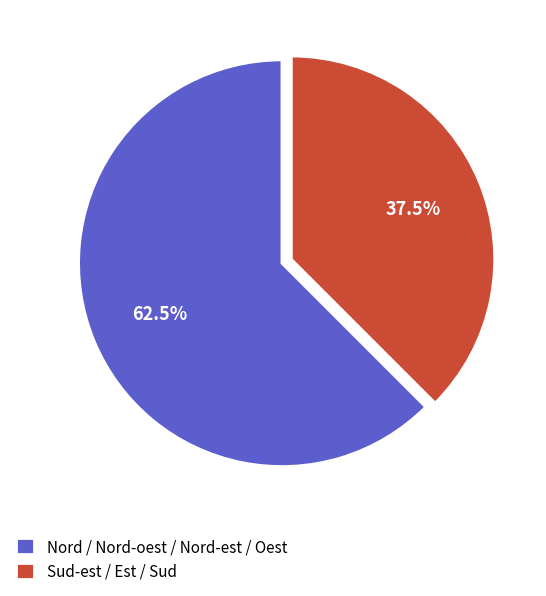

Which has a higher value, Sud-est / Est / Sud or Nord / Nord-oest / Nord-est / Oest?

Nord / Nord-oest / Nord-est / Oest